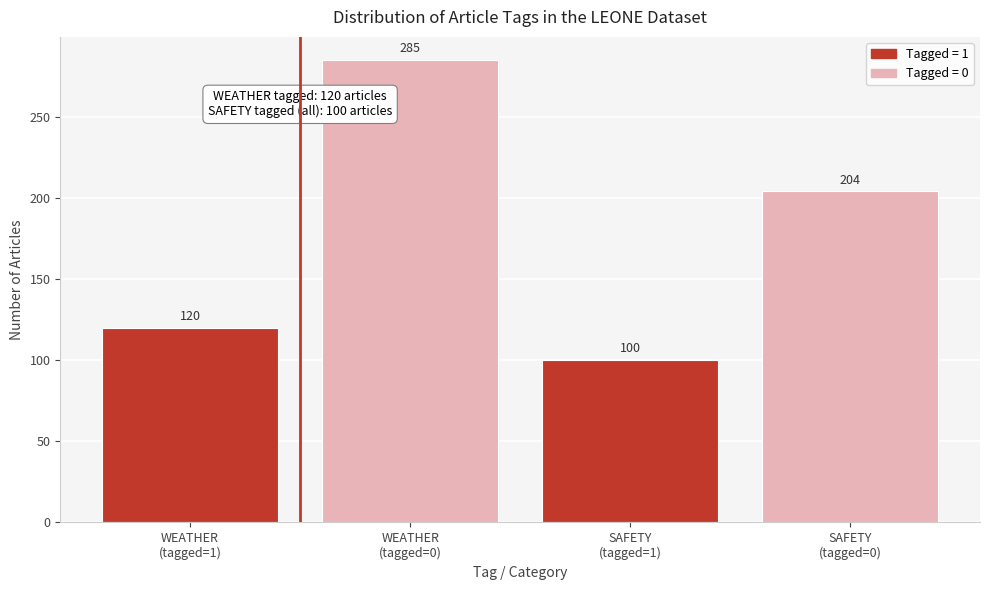

Reading left to right, list all the values displayed in this chart.

120	285	100	204